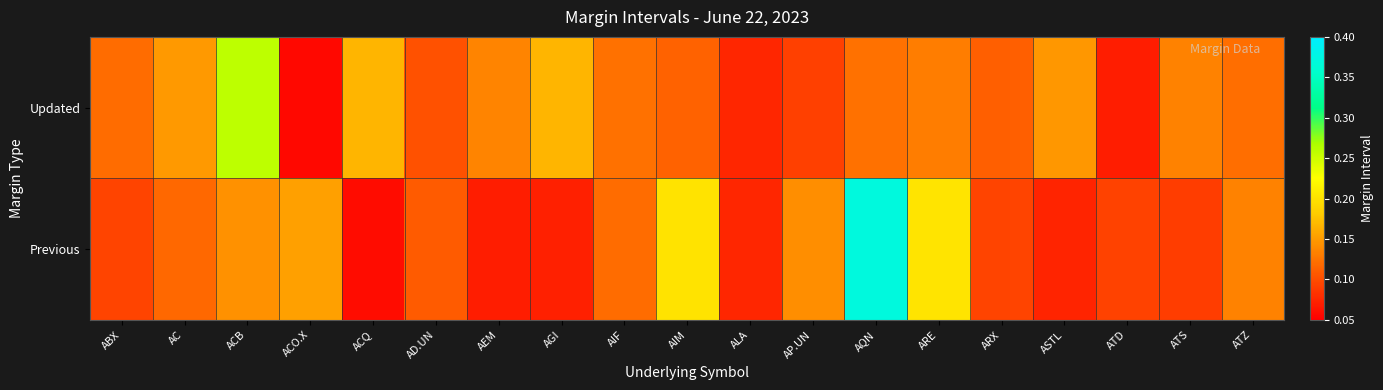

Between ARE and AGI, which is larger?

AGI